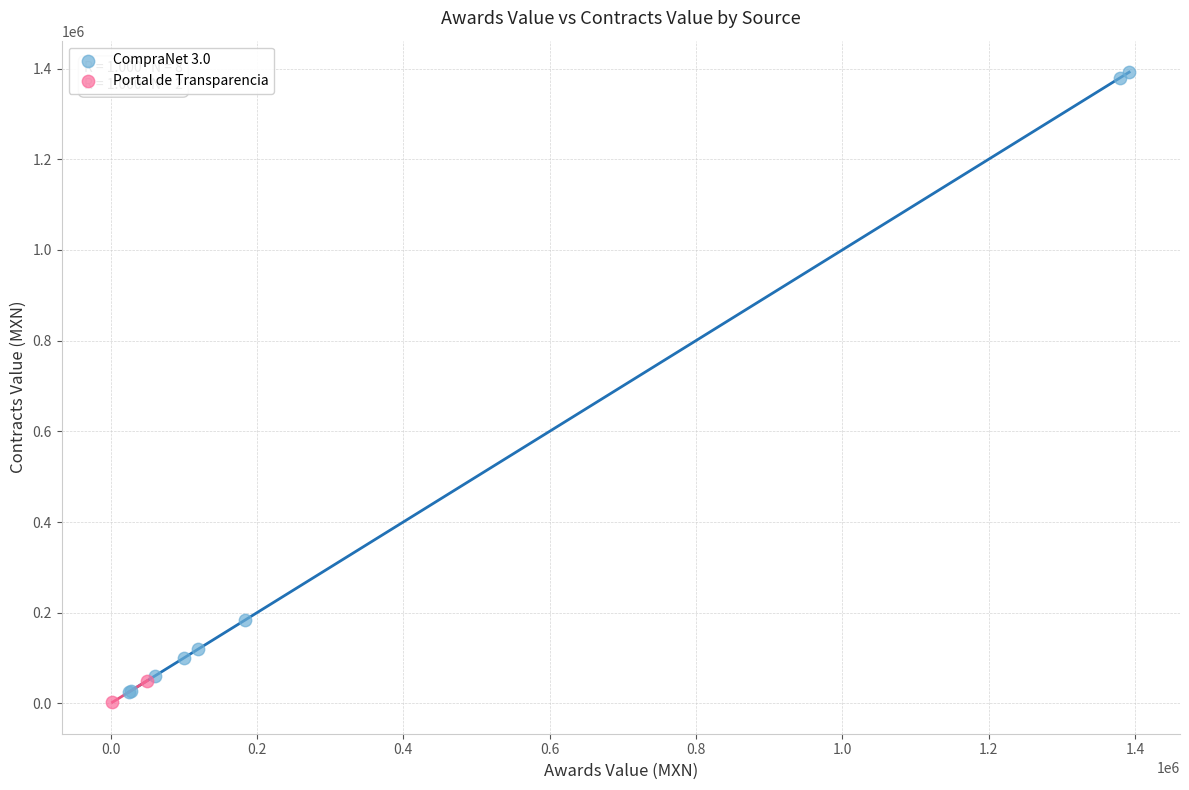

Which series reaches the minimum Y coordinate?

Portal de Transparencia